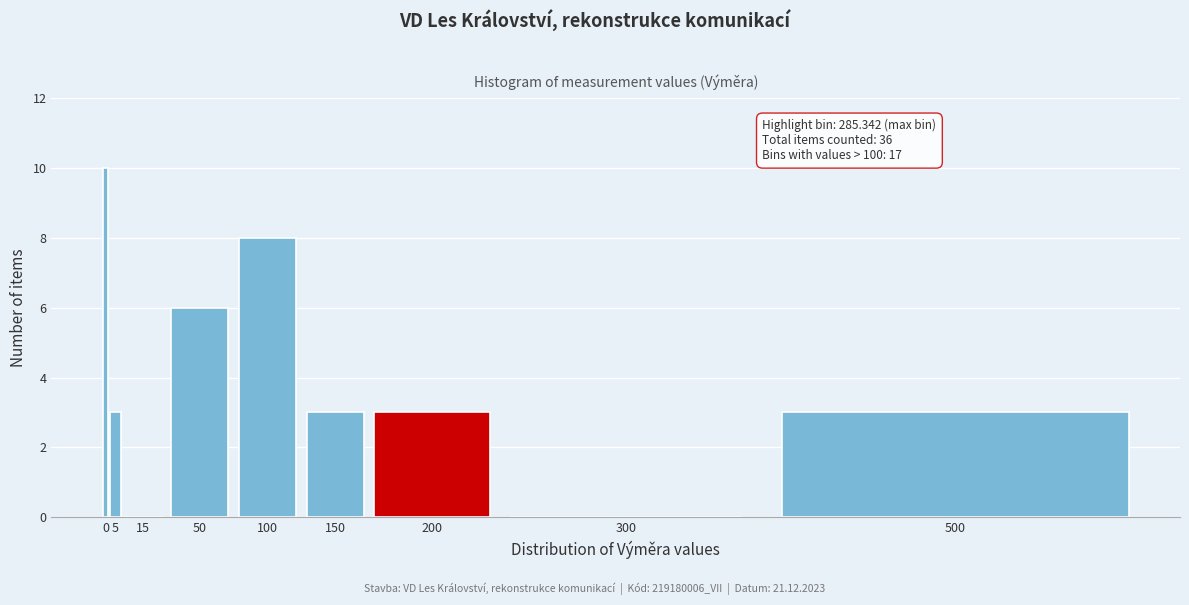

Reading left to right, transcribe all the data shown in this chart.

0=10	5=3	15=0	50=6	100=8	150=3	200=3	300=0	500=3